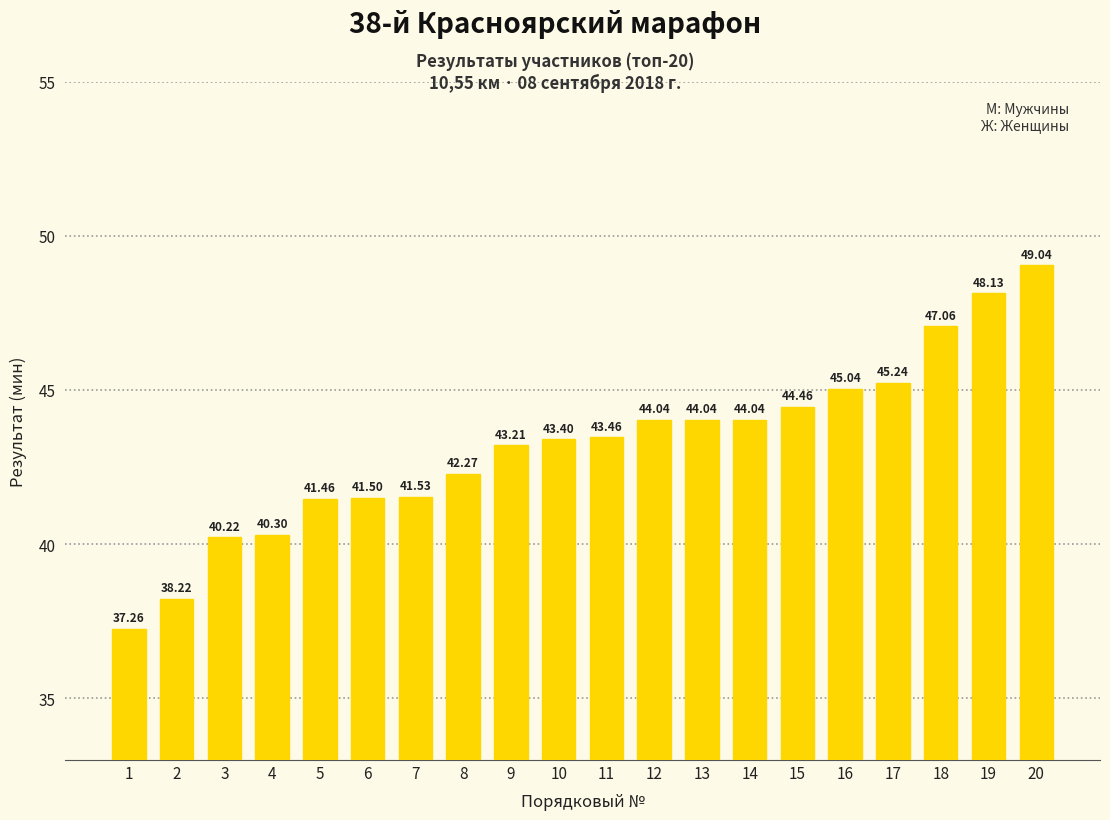

Reading left to right, what are all the values shown in this chart?

37.3	38.2	40.2	40.3	41.5	41.5	41.5	42.3	43.2	43.4	43.5	44.0	44.0	44.0	44.5	45.0	45.2	47.1	48.1	49.0